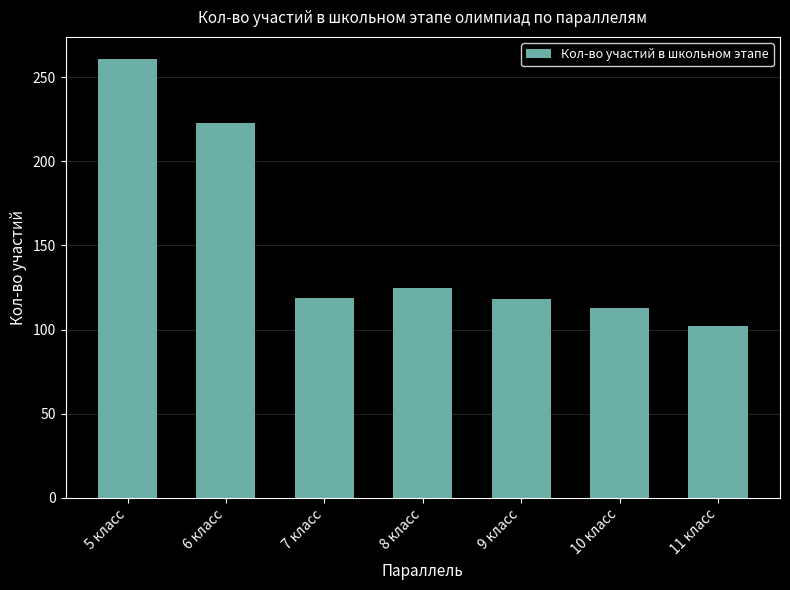

How many bars are there in total?

7